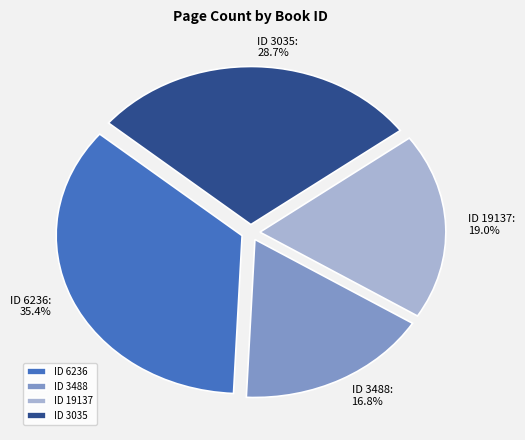

Which slice is the smallest?

ID 3488